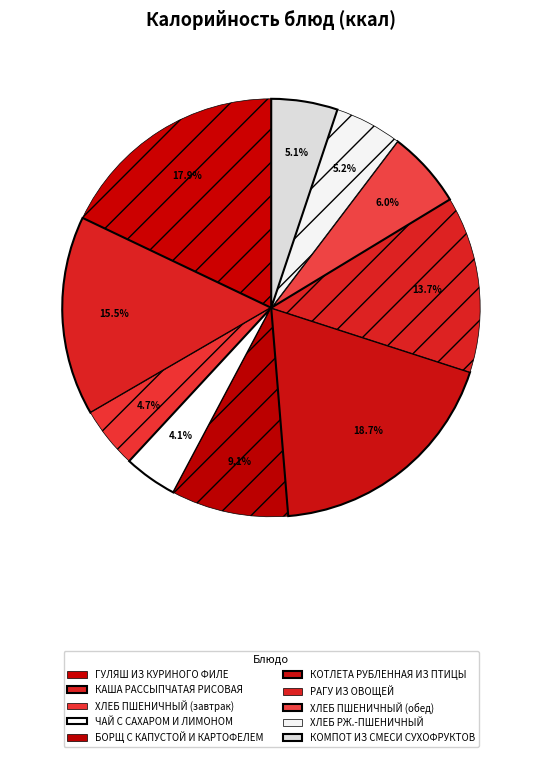

How much of the chart is everything except РАГУ ИЗ ОВОЩЕЙ?

86.3%